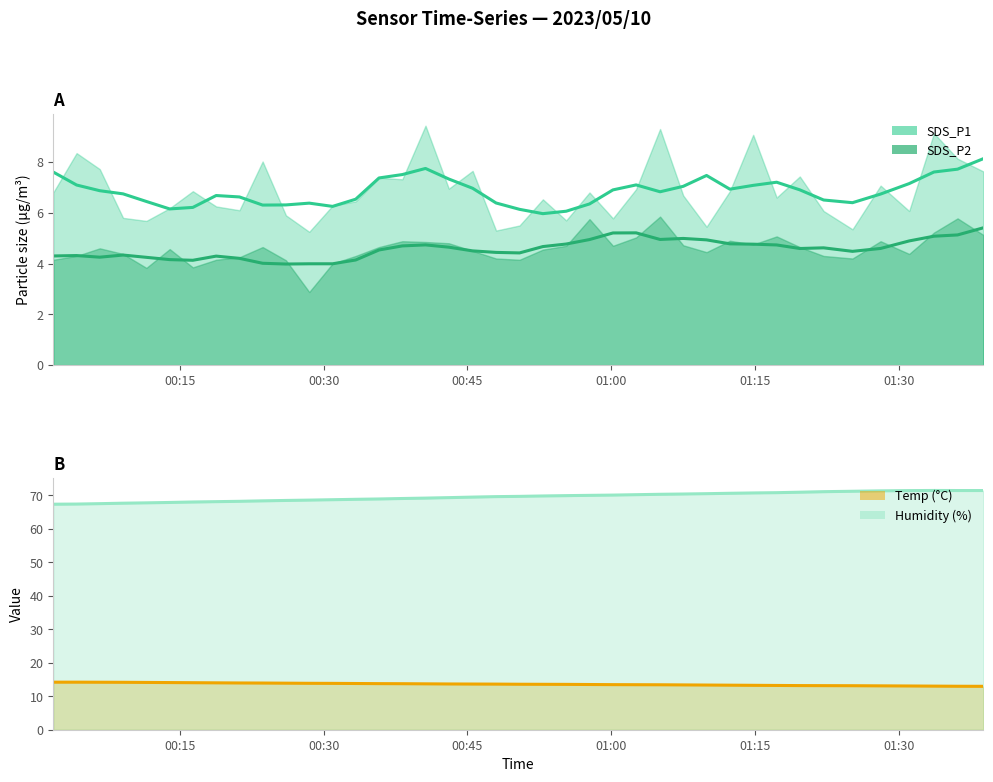

Which category has the highest value across all series?

2023/05/10 01:33:41